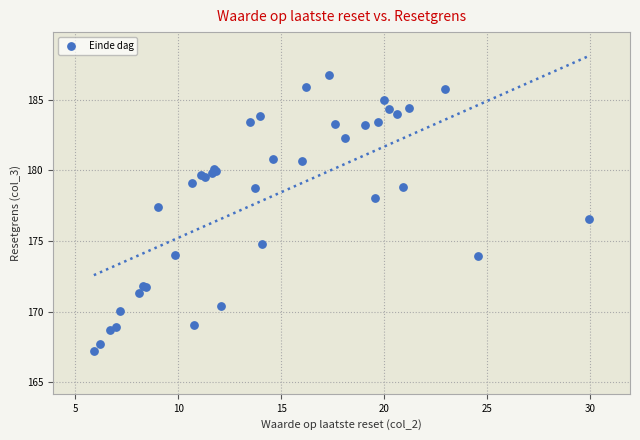

What Y value in the scatter plot is closest to 176?

176.5